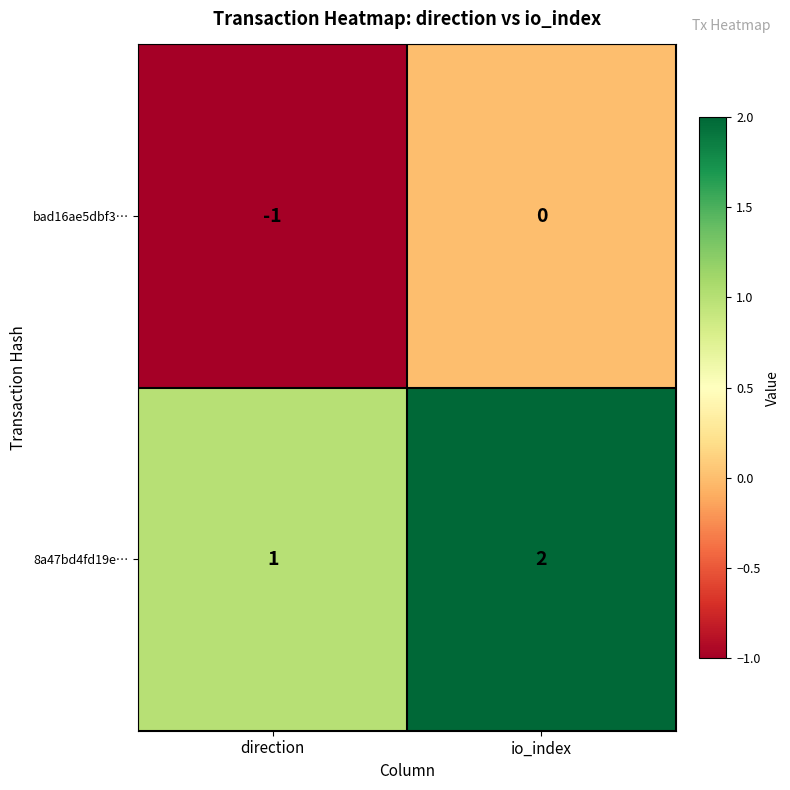

How many data points in 8a47bd4fd19e… are less than 2?

1